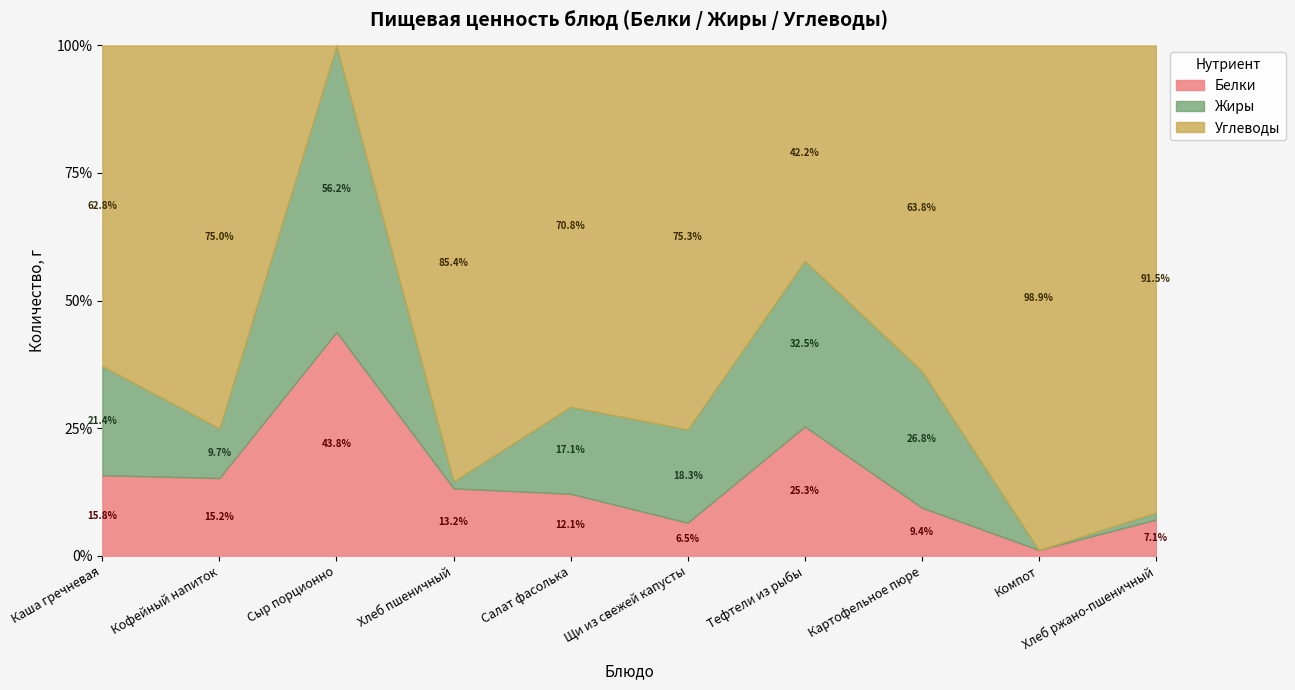

At which category is the sum across all series the highest?

Тефтели из рыбы